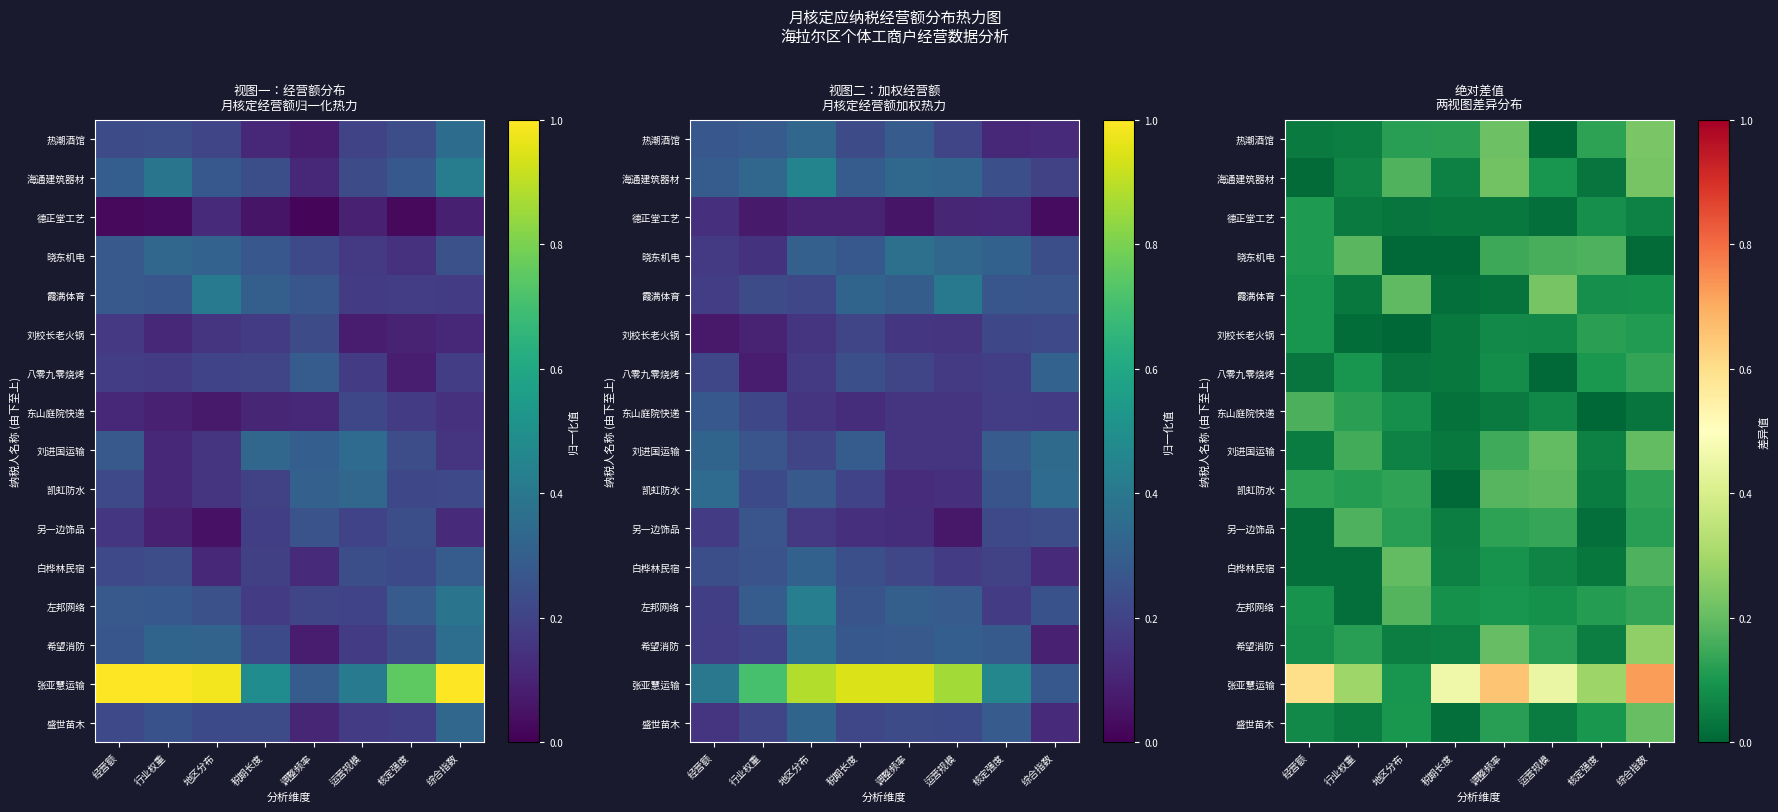

What is the difference between the maximum and minimum values in the 东山庭院快递 series?

0.2